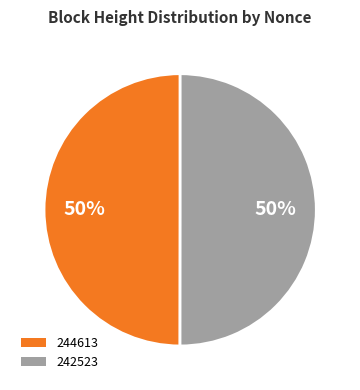

Is the sum of 242523 and 244613 greater than half?

Yes